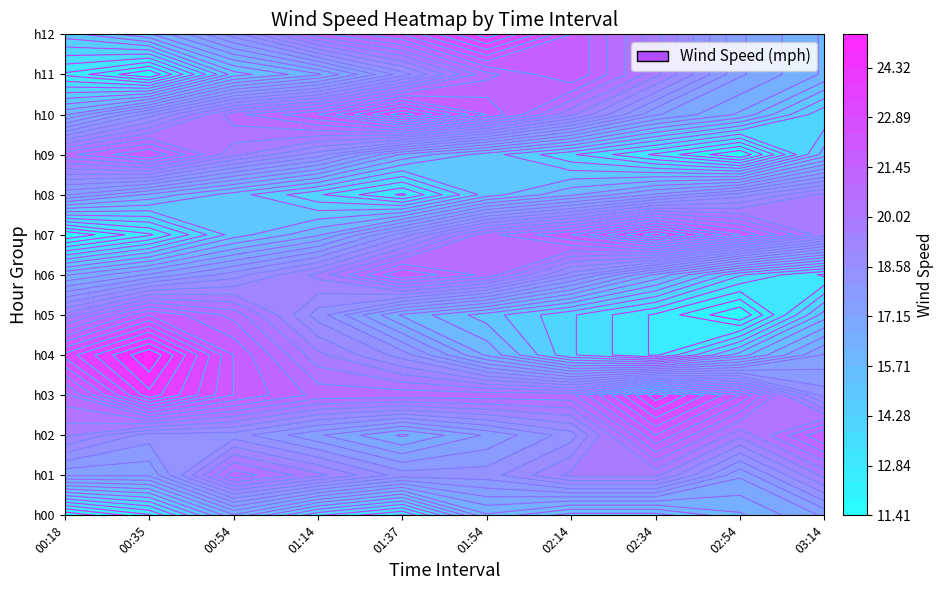

True or false: 2017-10-01_hour03 has a value of 20.8 at 01:37.

True